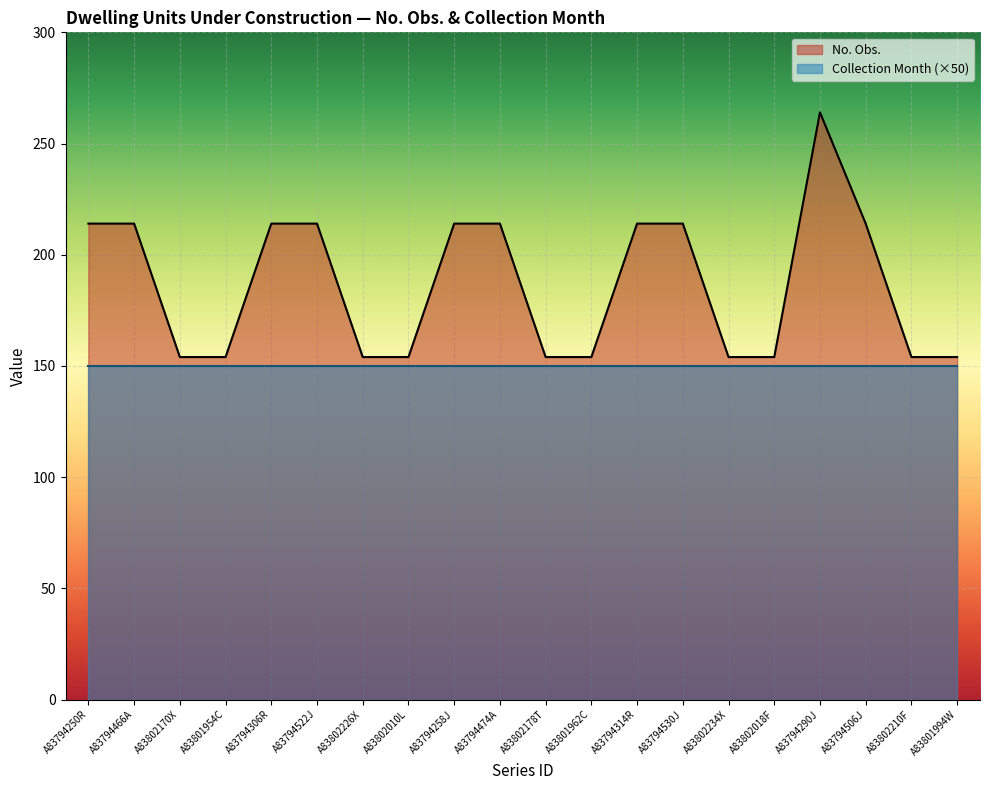

Does the chart display data point markers on the line(s)?

No